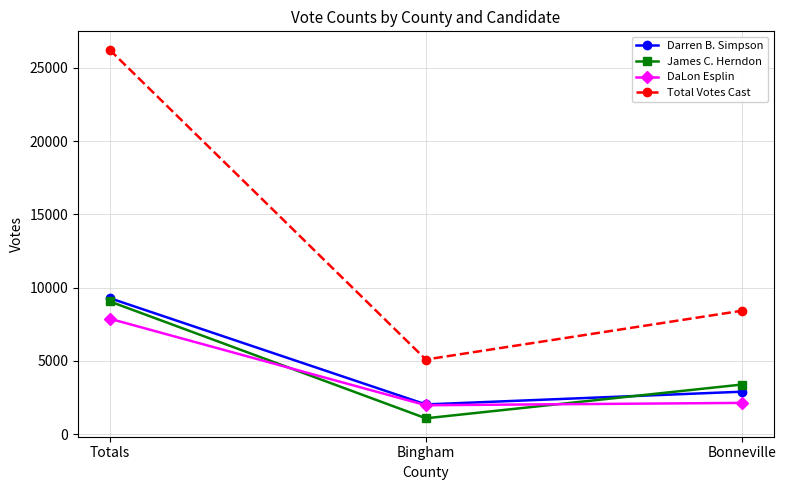

The James C. Herndon series shows 3391 at Bonneville. True or false?

True